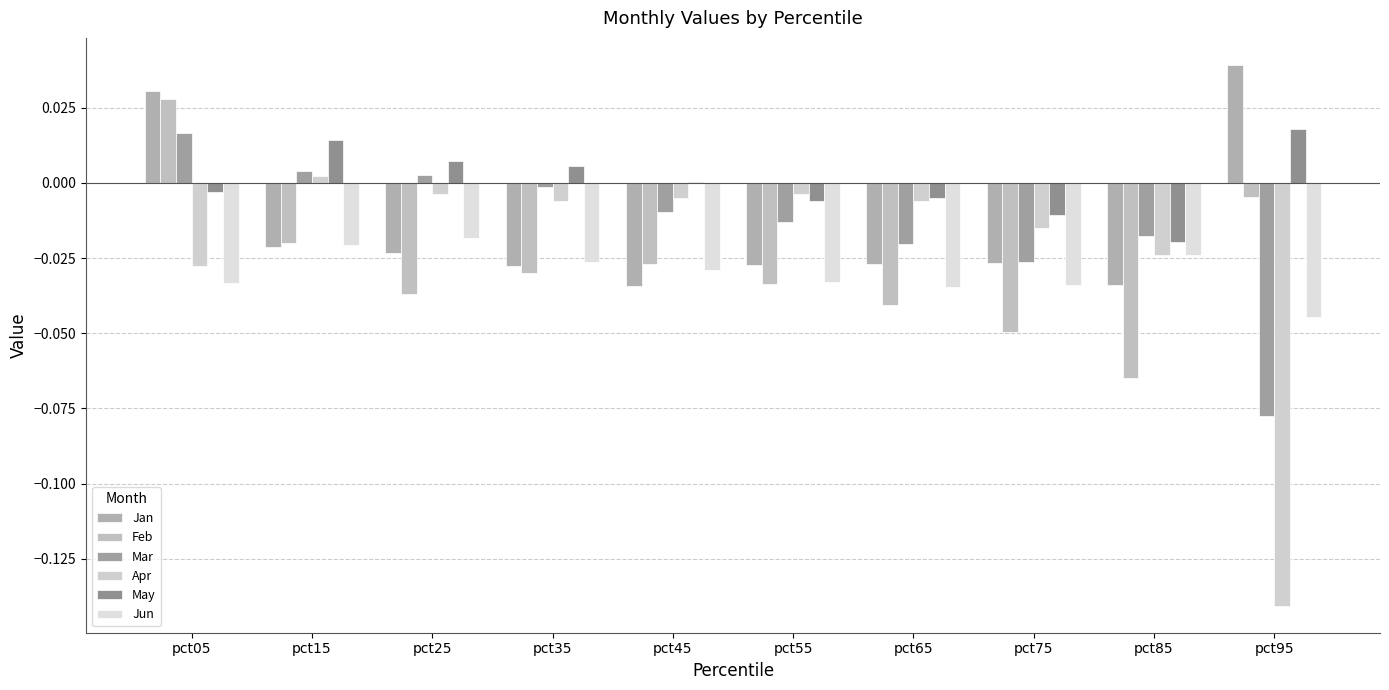

How many groups of bars are there?

10